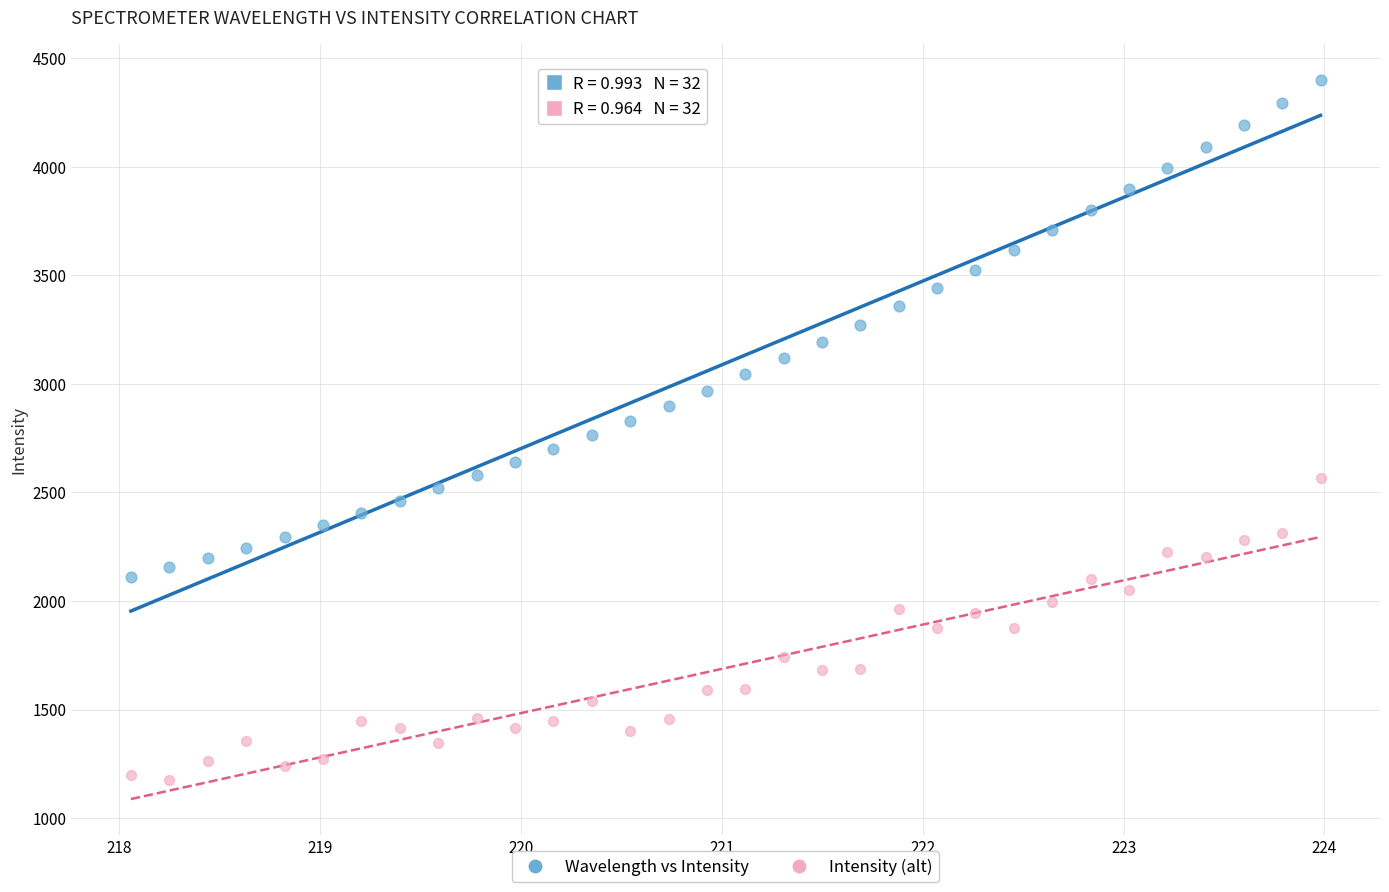

Which series has the widest spread of Y values?

Wavelength vs Intensity